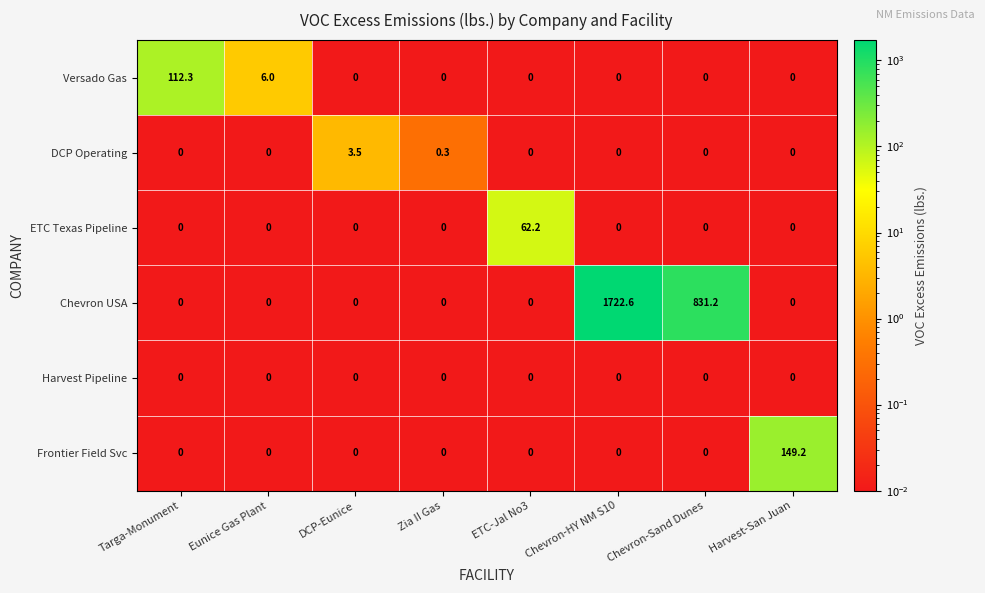

Between Zia II Gas and Chevron-HY NM S10, which series saw the biggest shift?

Chevron USA